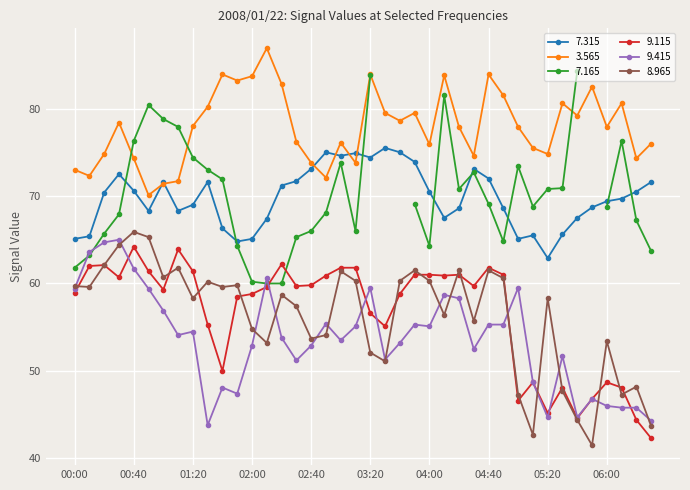

Which series has the widest spread of values?

  8.965